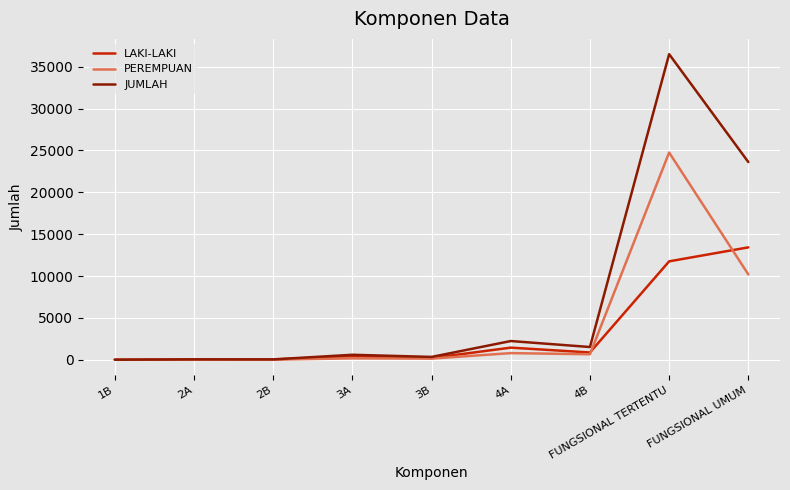

What is the maximum value for JUMLAH?

36504